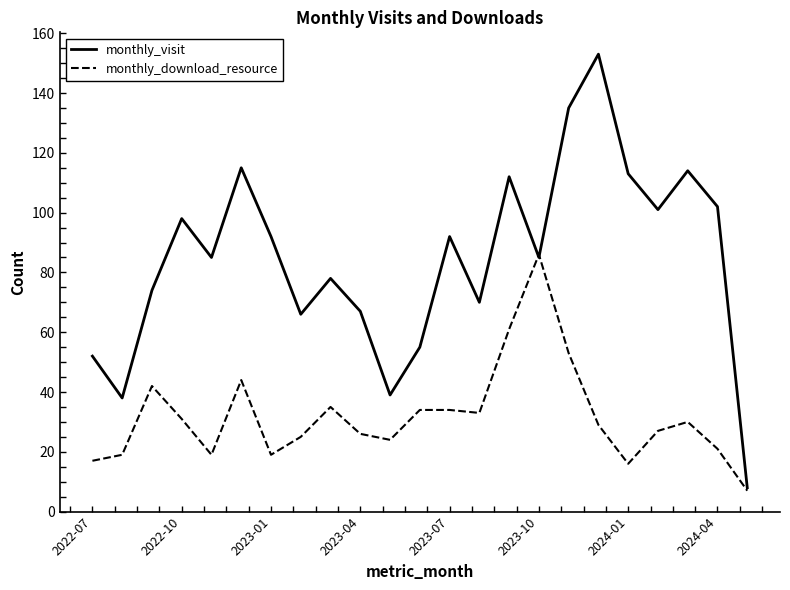

List the series in order of their overall mean, highest first.

monthly_visit, monthly_download_resource